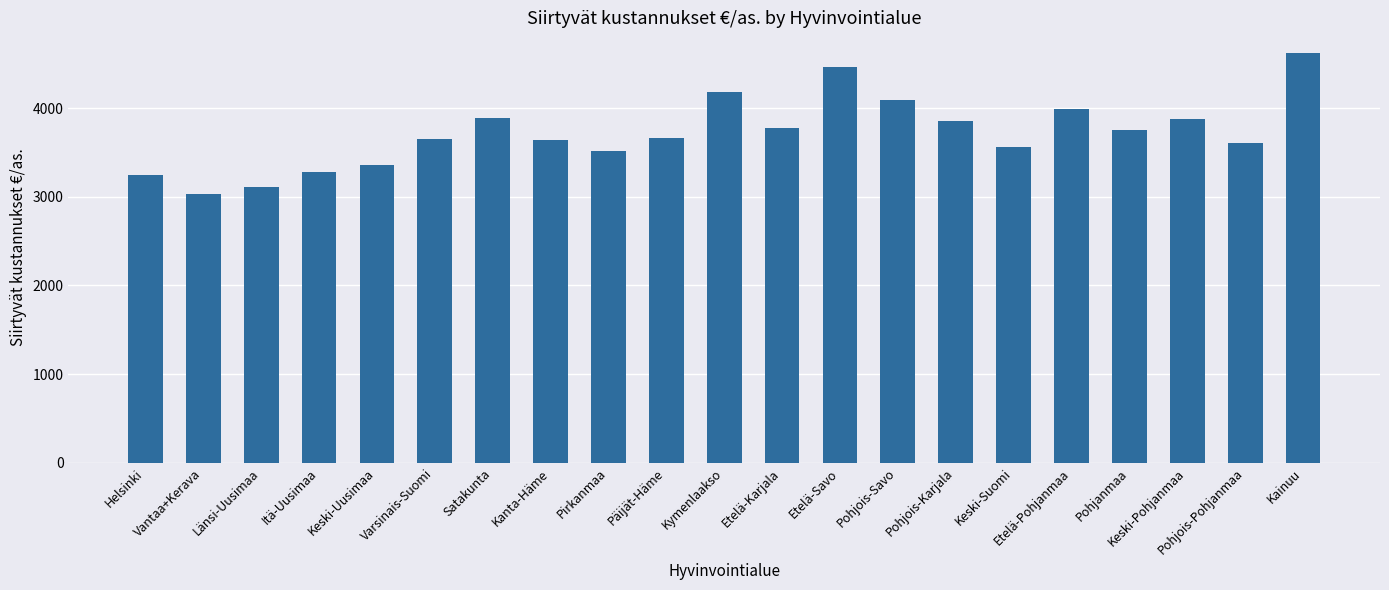

What is the label of the 3rd bar from the right?

Keski-Pohjanmaa